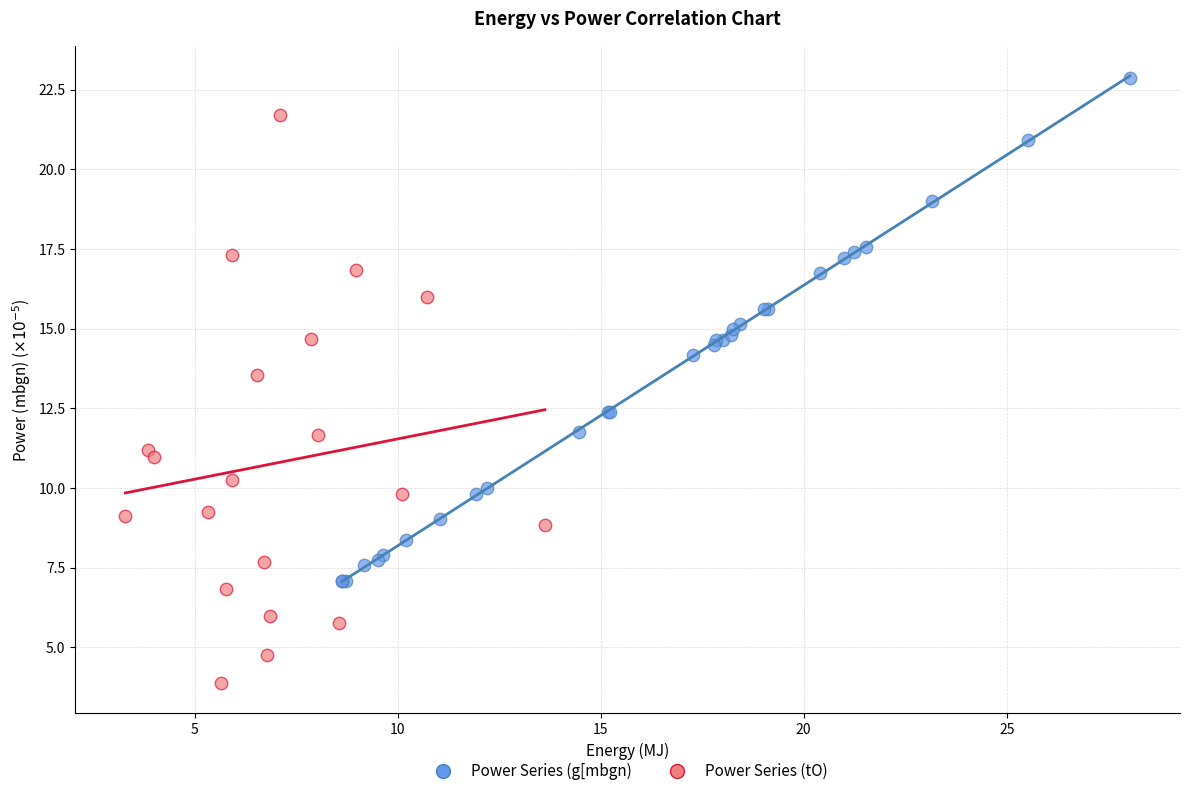

Which series contains the highest Y value?

Power Series (g[mbgn)